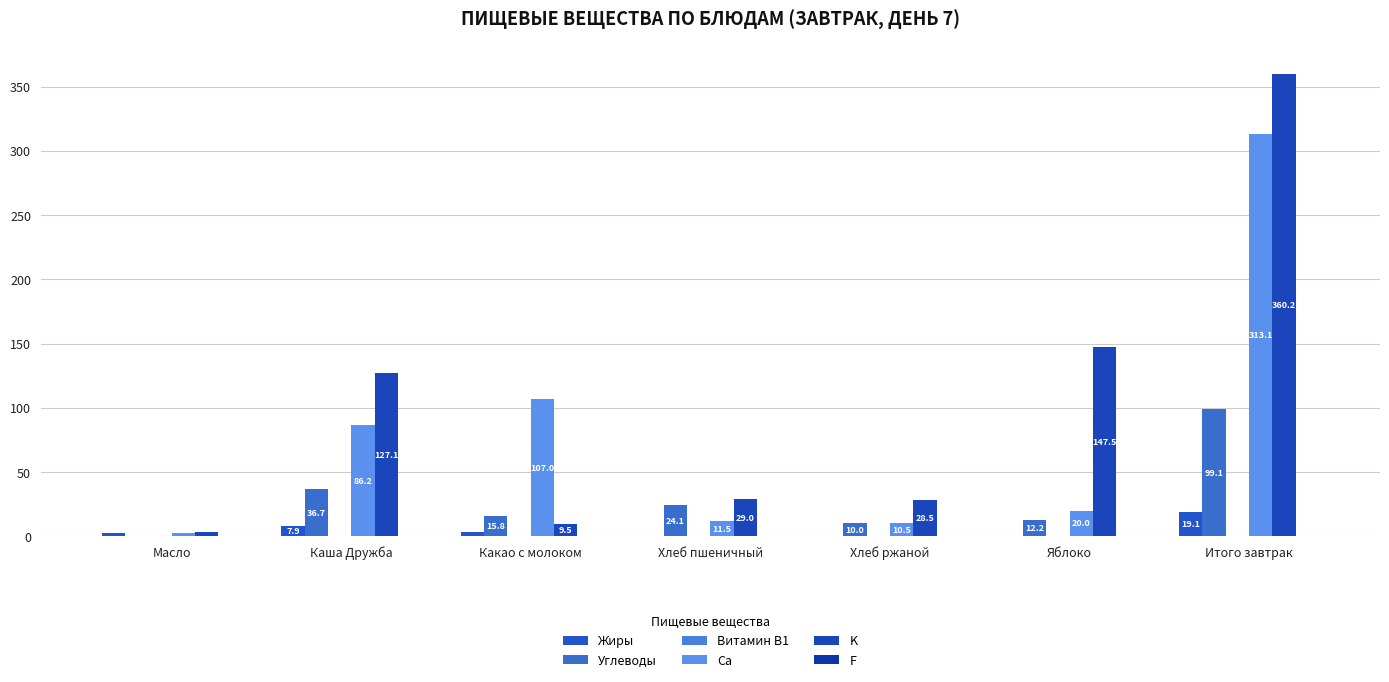

How many distinct data groups are displayed?

6